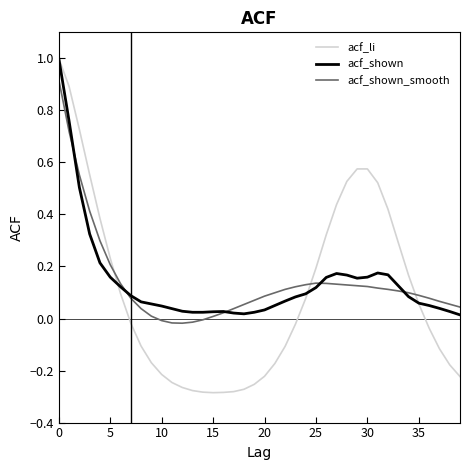

What are all the series names shown in the legend?

acf_li, acf_shown, acf_shown_smooth